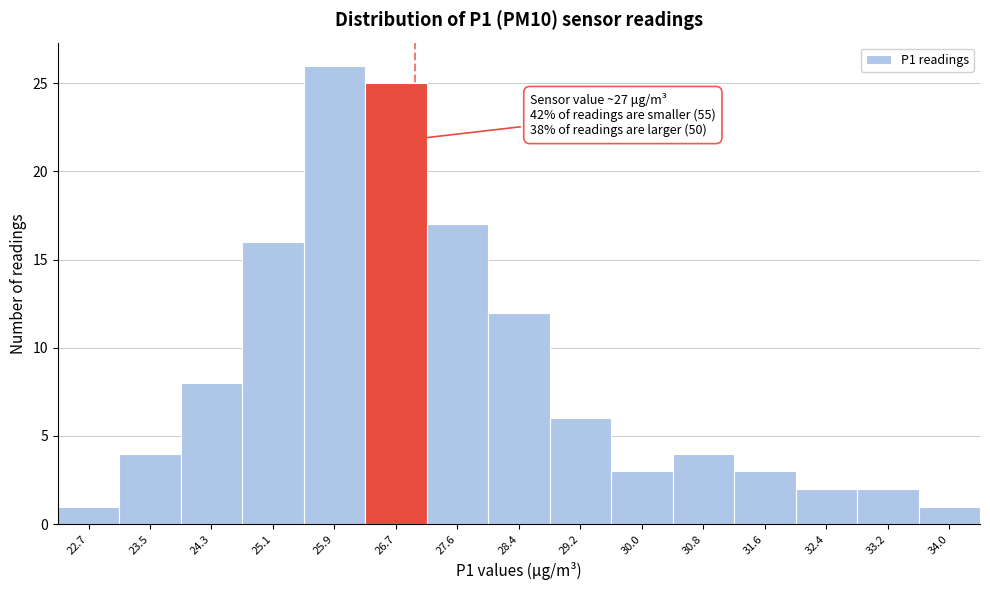

Over which range of the x-axis is the bar tallest?

25.5 to 26.3